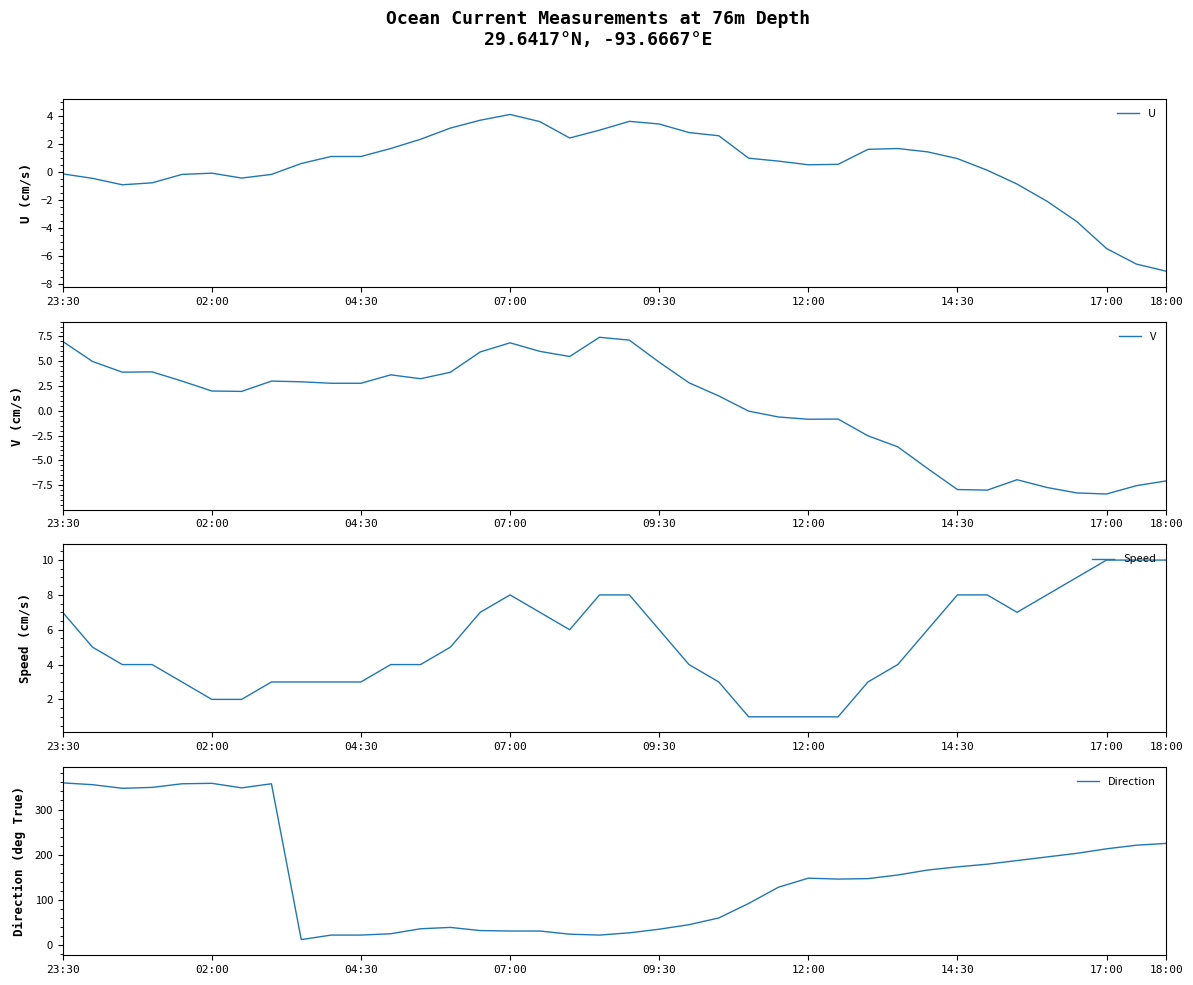

In Speed, how many points are lower than both neighbors (excluding endpoints)?

2